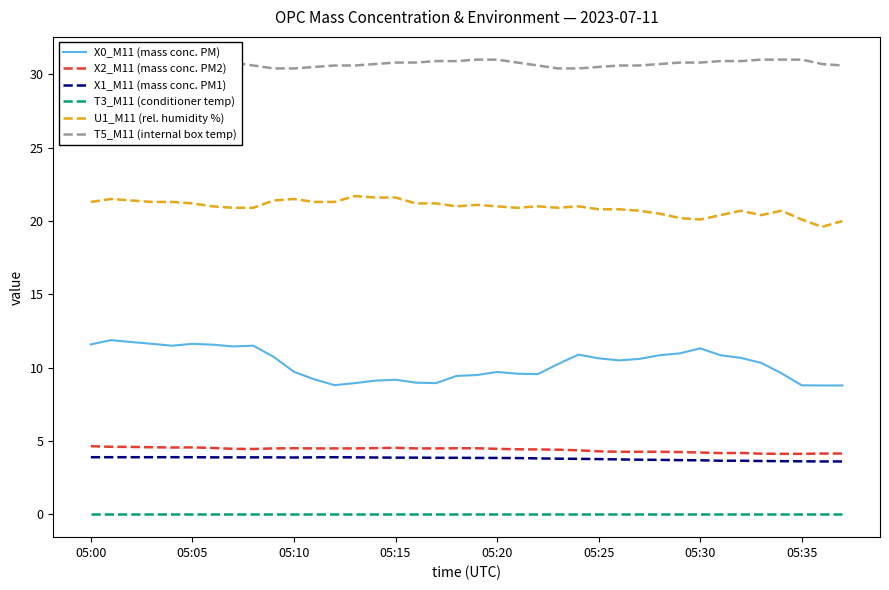

True or false: U1_M11 (rel. humidity %) and X0_M11 (mass conc. PM) intersect in this chart.

False